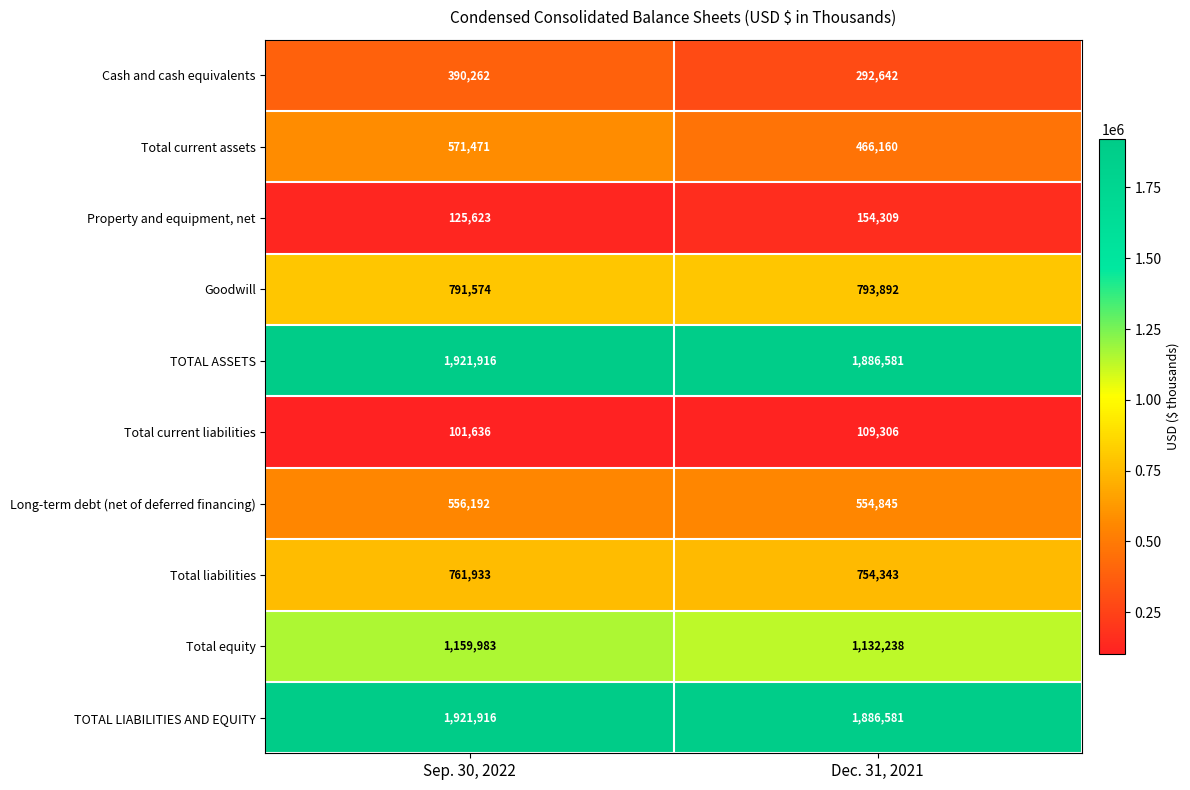

Which label corresponds to the smallest value in the chart?

Sep. 30, 2022